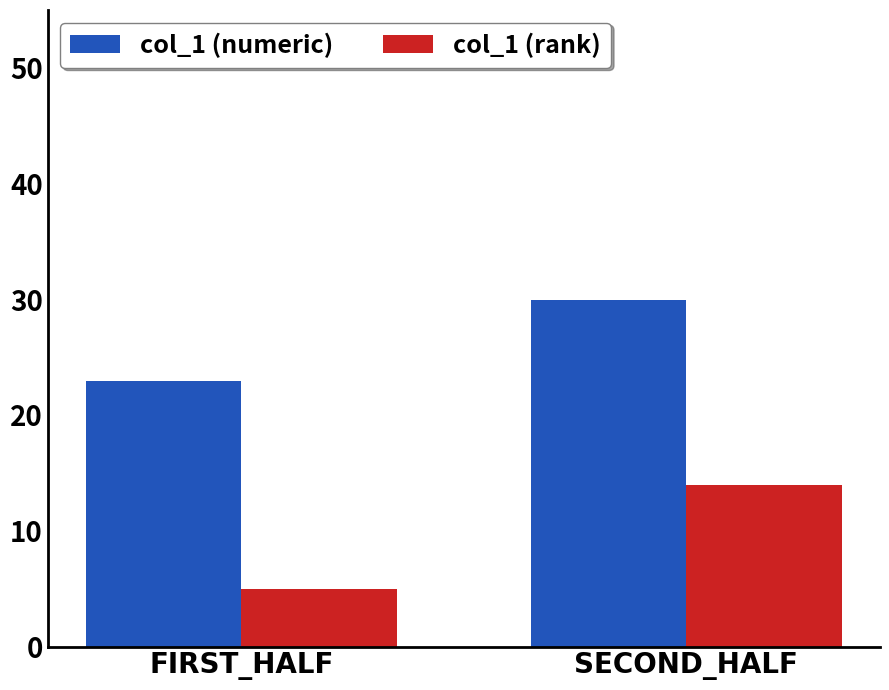

Is the value of col_1 (rank) at SECOND_HALF greater than the value of col_1 (numeric) at SECOND_HALF?

No